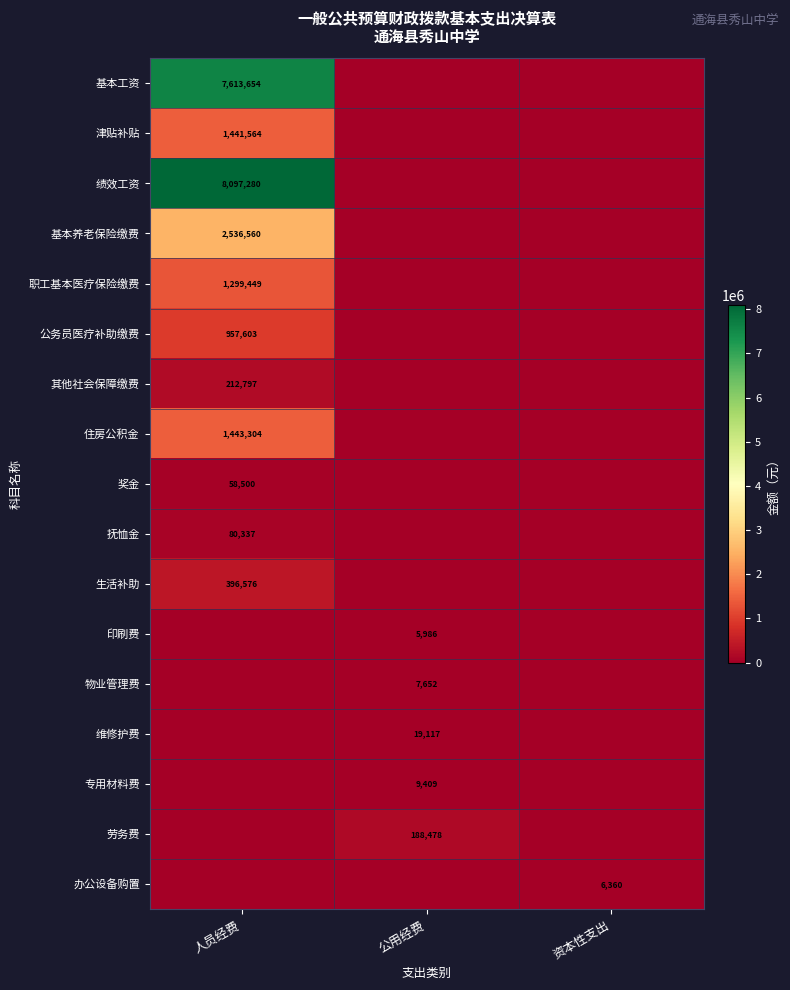

What is the sum of the 印刷费 values at 人员经费 and 公用经费?

5985.5